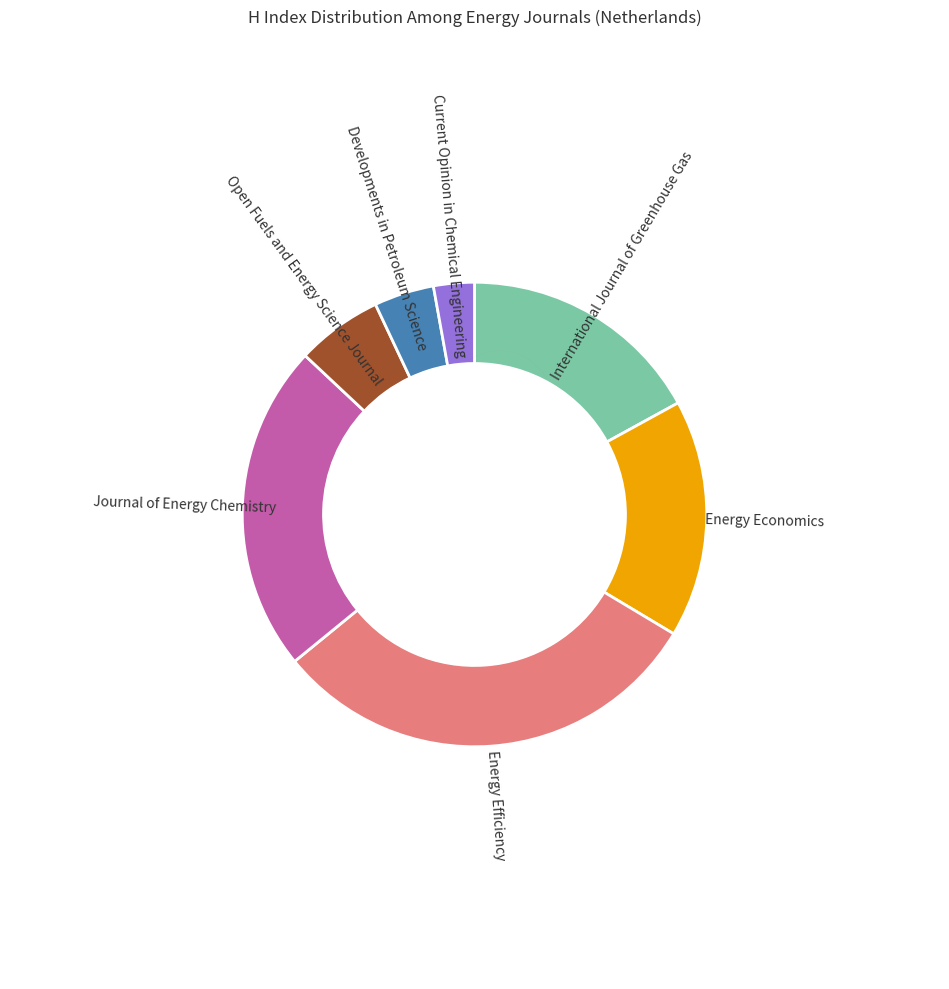

How many slices are in this pie chart?

7